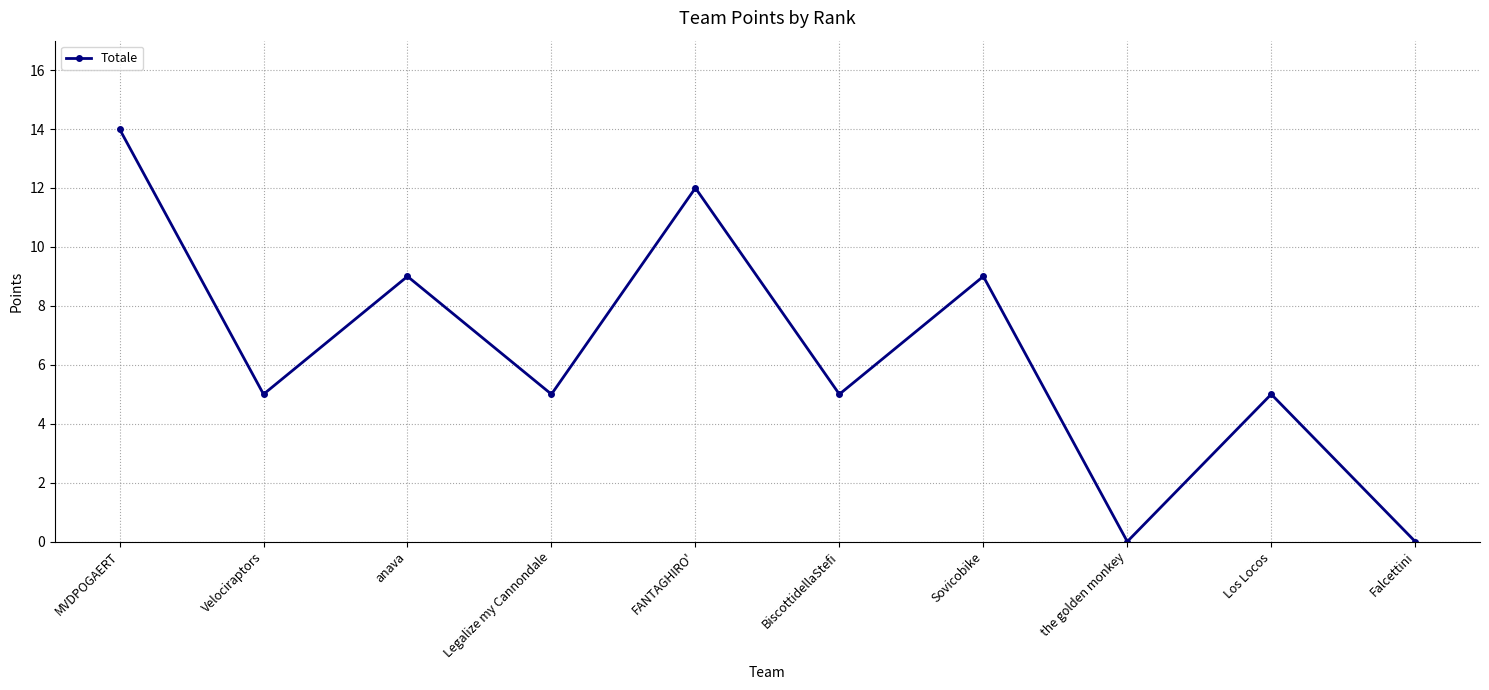

Reading left to right, extract all data points from this chart.

MVDPOGAERT=14	Velociraptors=5	anava=9	Legalize my Cannondale=5	FANTAGHIRO'=12	BiscottidellaStefi=5	Sovicobike=9	the golden monkey=0	Los Locos=5	Falcettini=0